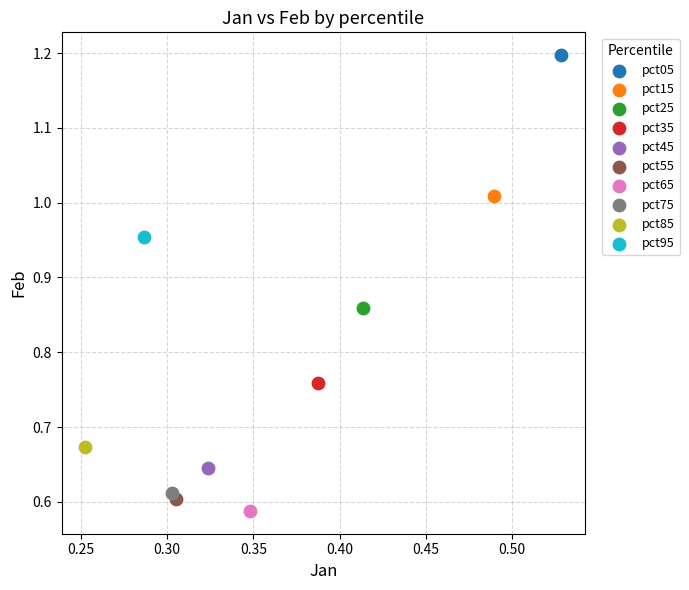

What are all the series names shown in the legend?

pct05, pct15, pct25, pct35, pct45, pct55, pct65, pct75, pct85, pct95